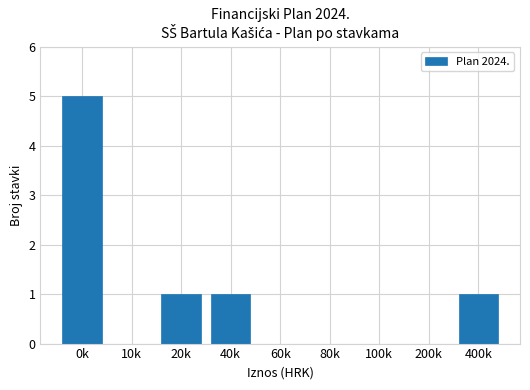

What is the change in value from 0k to 100k?

-5